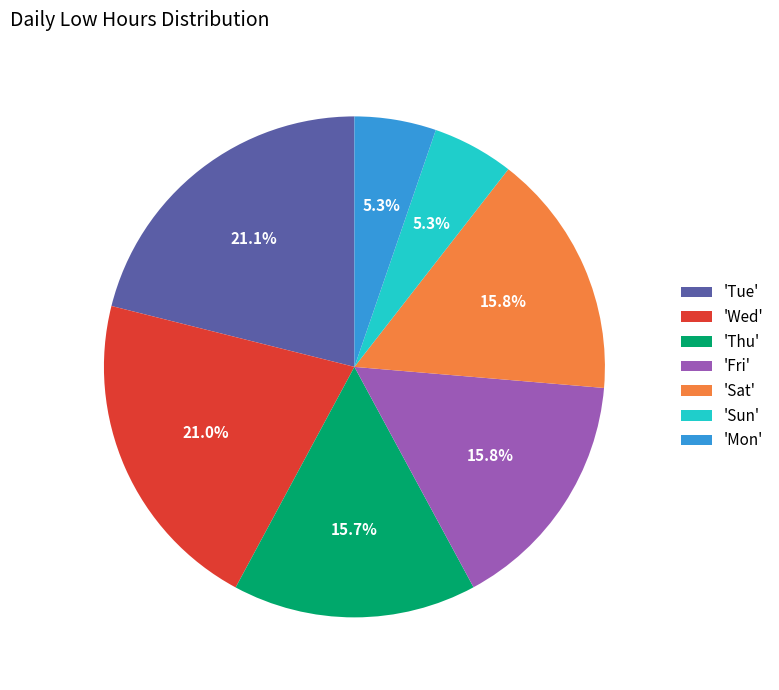

Is there any slice that represents more than half of the pie?

No